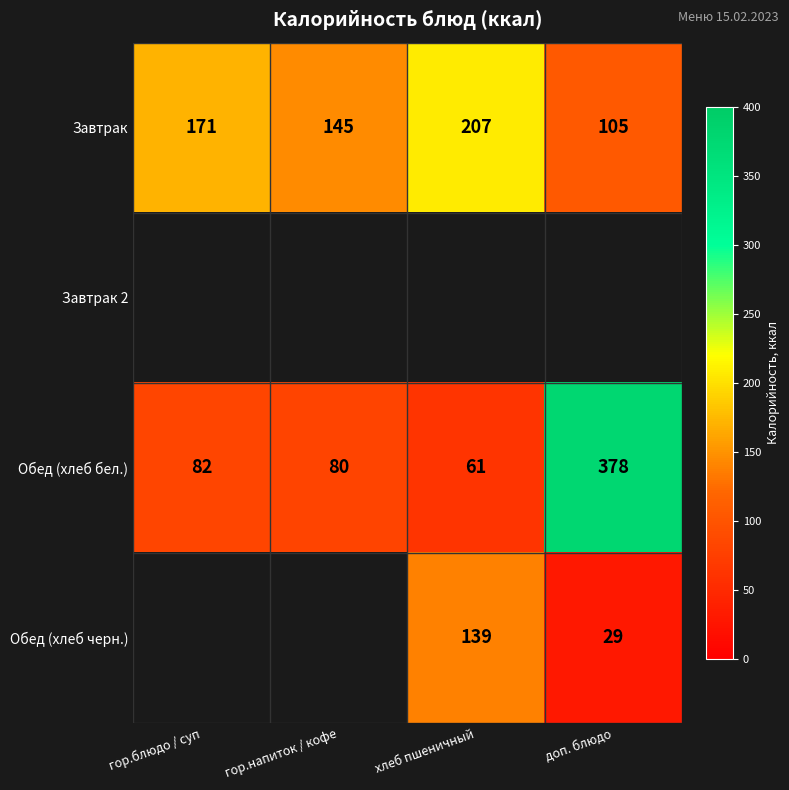

What is the sum of the Завтрак values at хлеб пшеничный and гор.блюдо / суп?

378